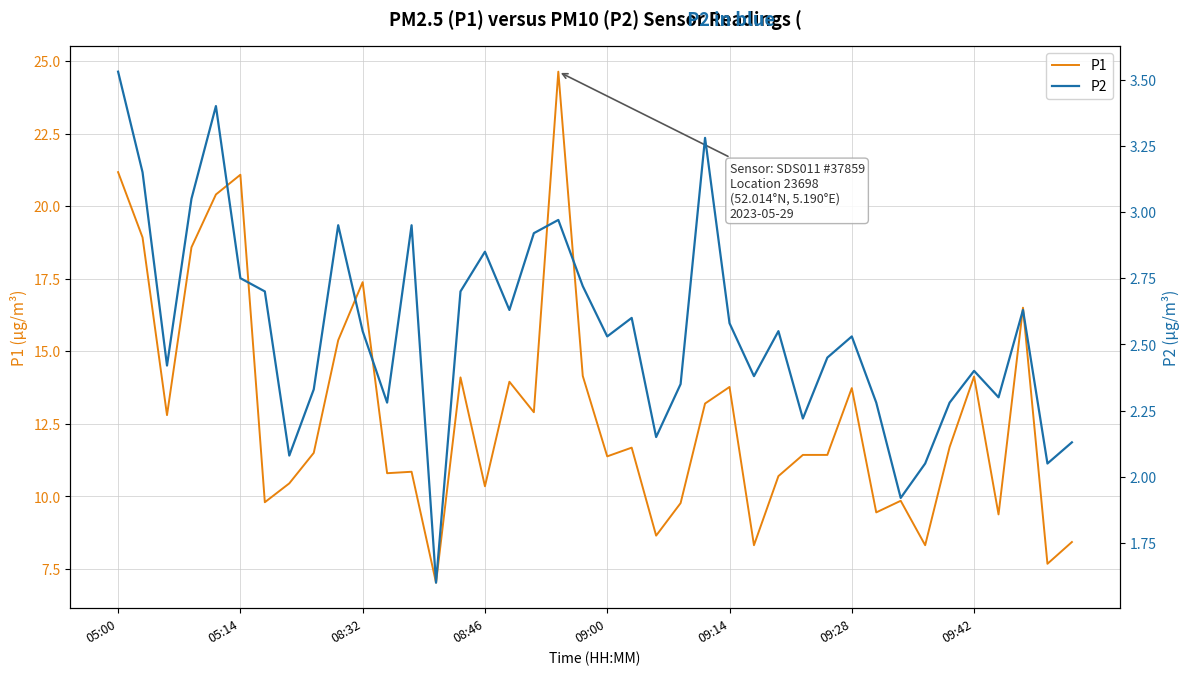

How many interior local valleys does the P2 series have?

12